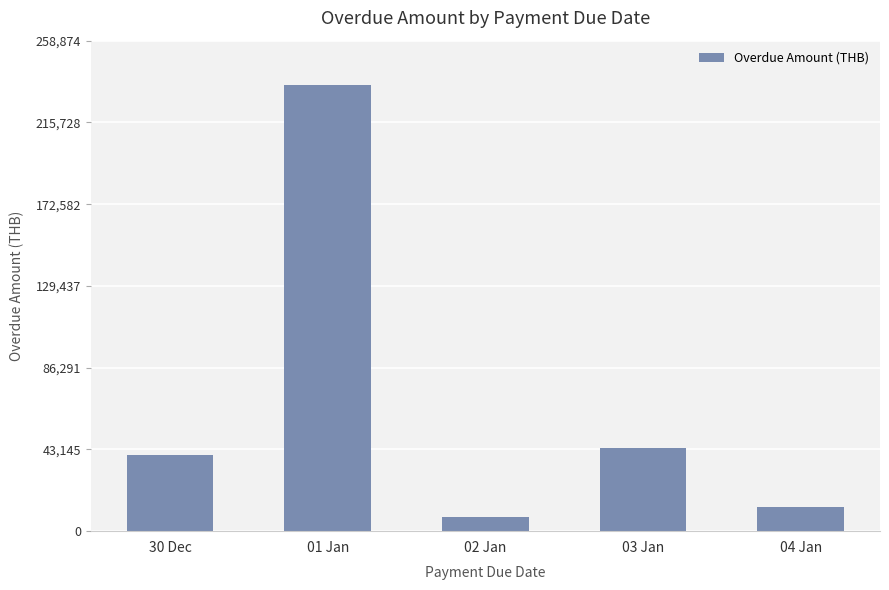

What is the difference between the values at 02 Jan and 01 Jan?

227900